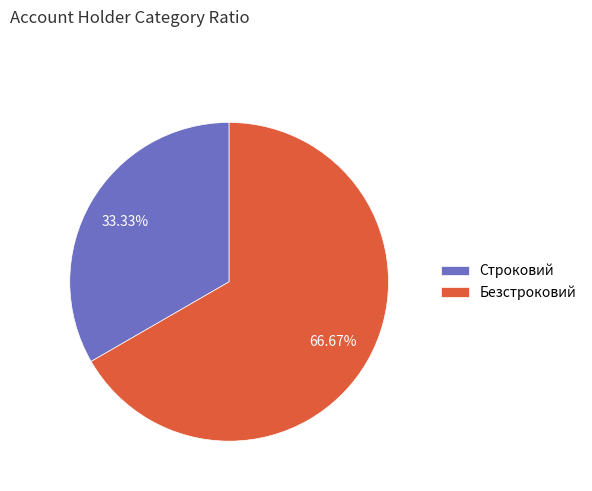

Does Строковий account for over 50% of the chart?

No